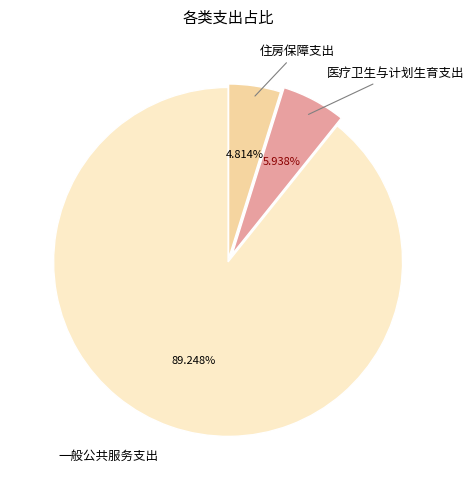

True or false: 一般公共服务支出 accounts for 89% of the total.

True